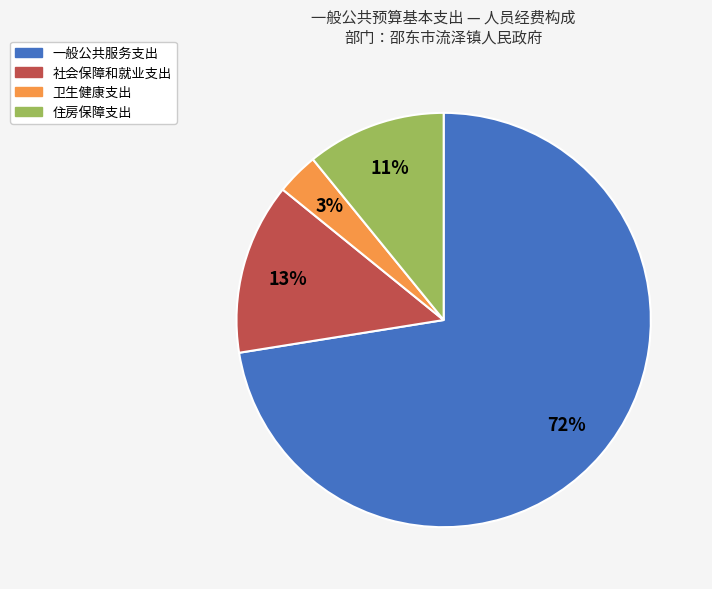

Do 一般公共服务支出 and 社会保障和就业支出 together represent more than half of the pie?

Yes